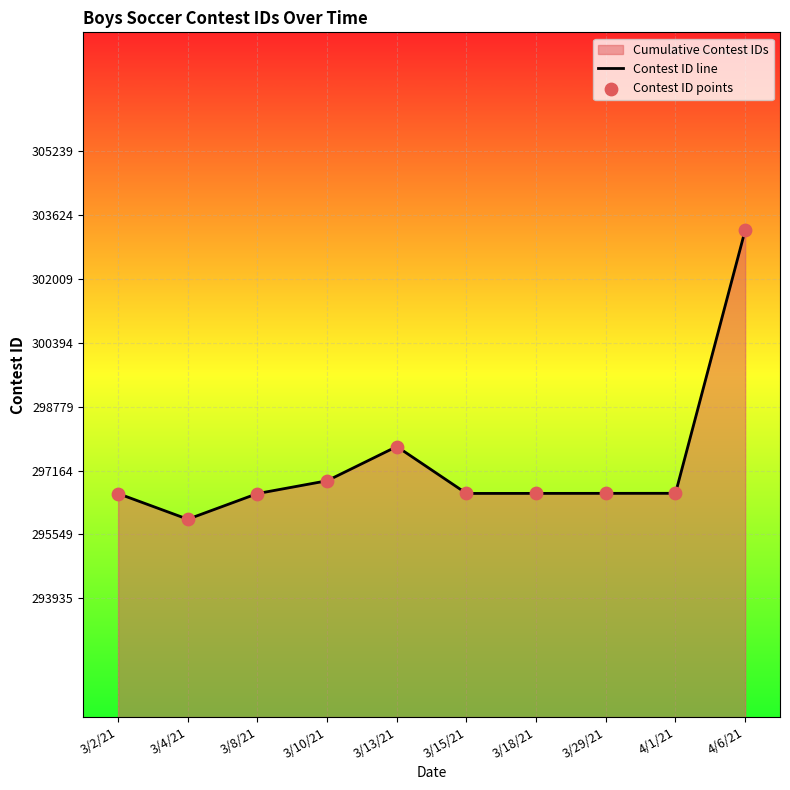

Which category has the highest value across all series?

4/6/21